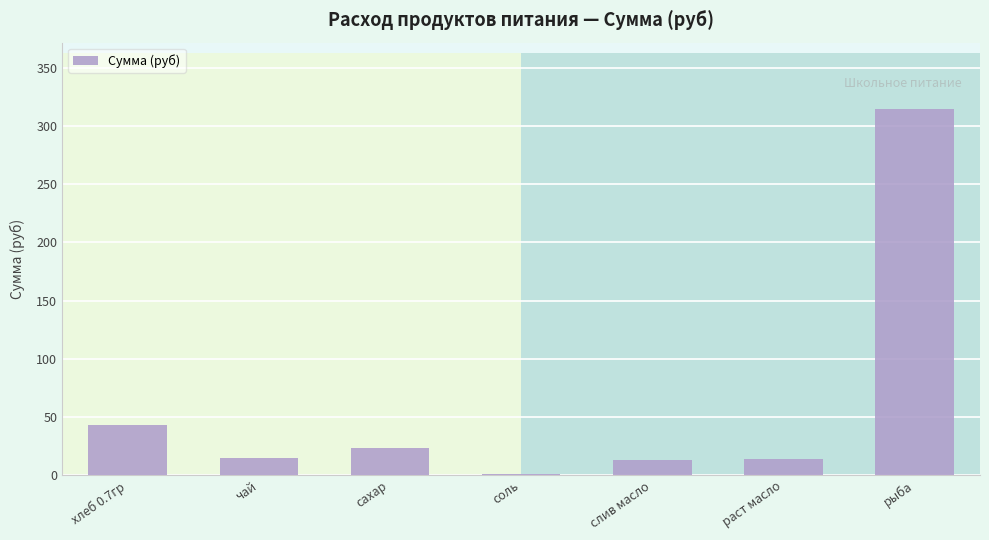

True or false: the data shows 17.7 at слив масло.

False